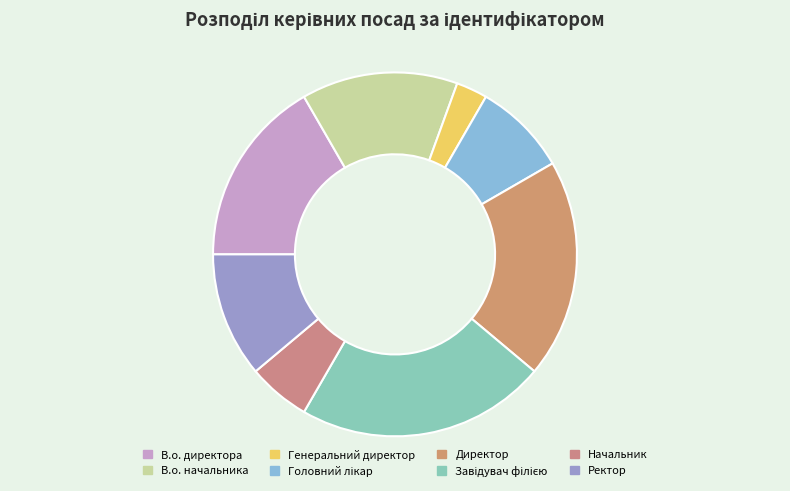

Is there a majority slice in this chart?

No